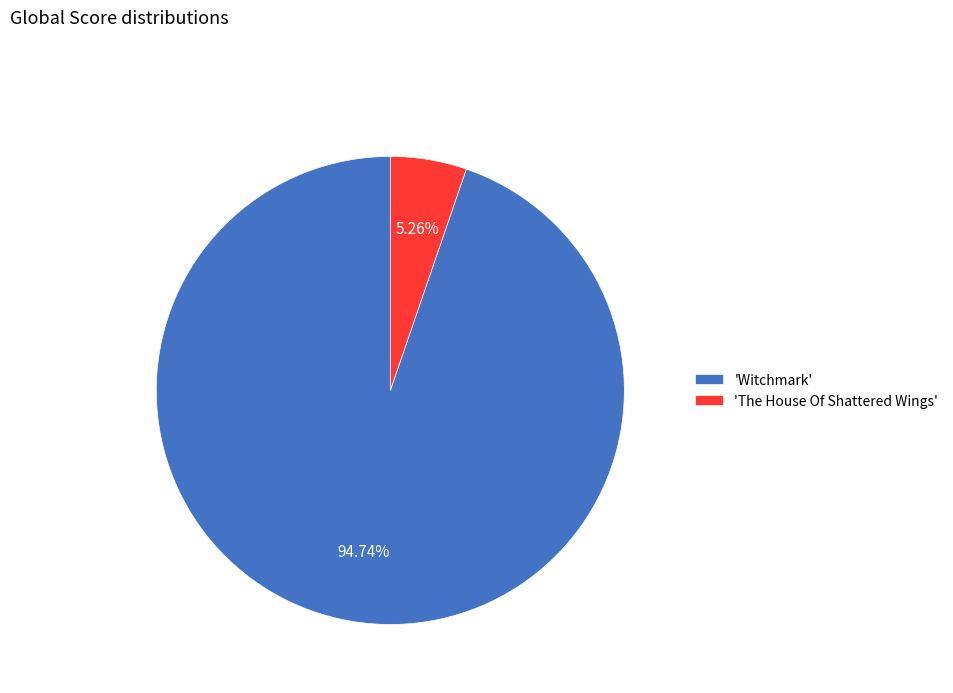

What is the majority slice?

'Witchmark'